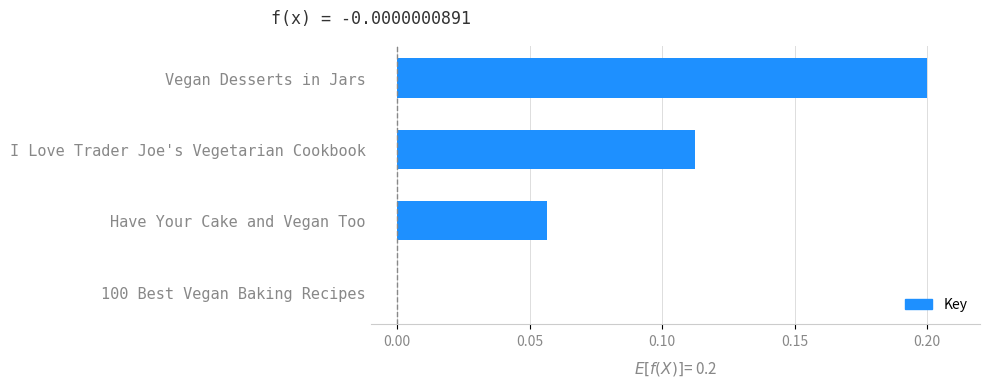

How many values are between 0 and 1?

4